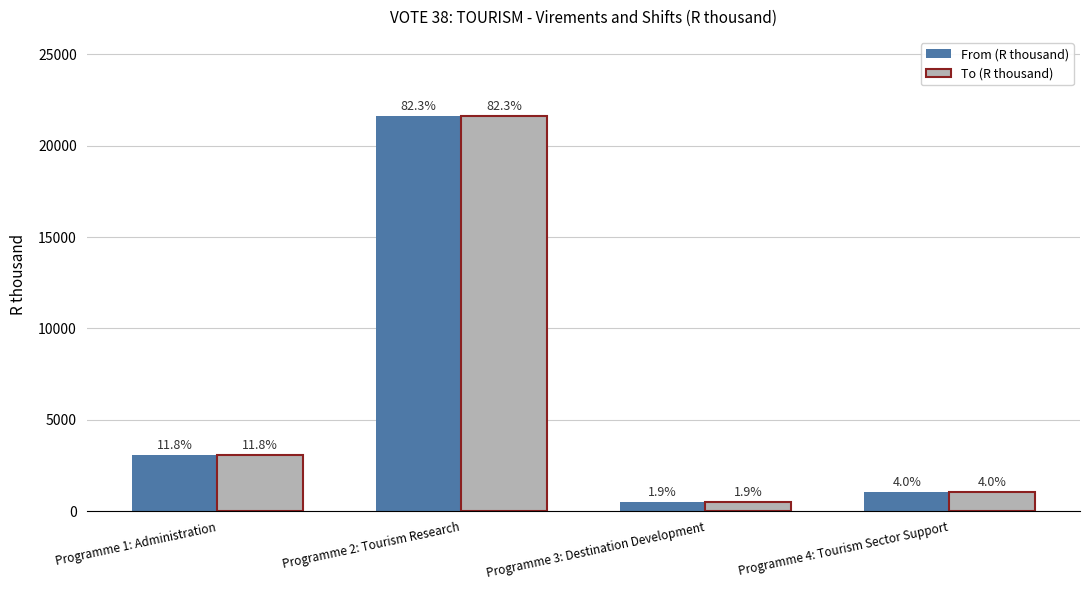

What are all the series names shown in the legend?

From (R thousand), To (R thousand)